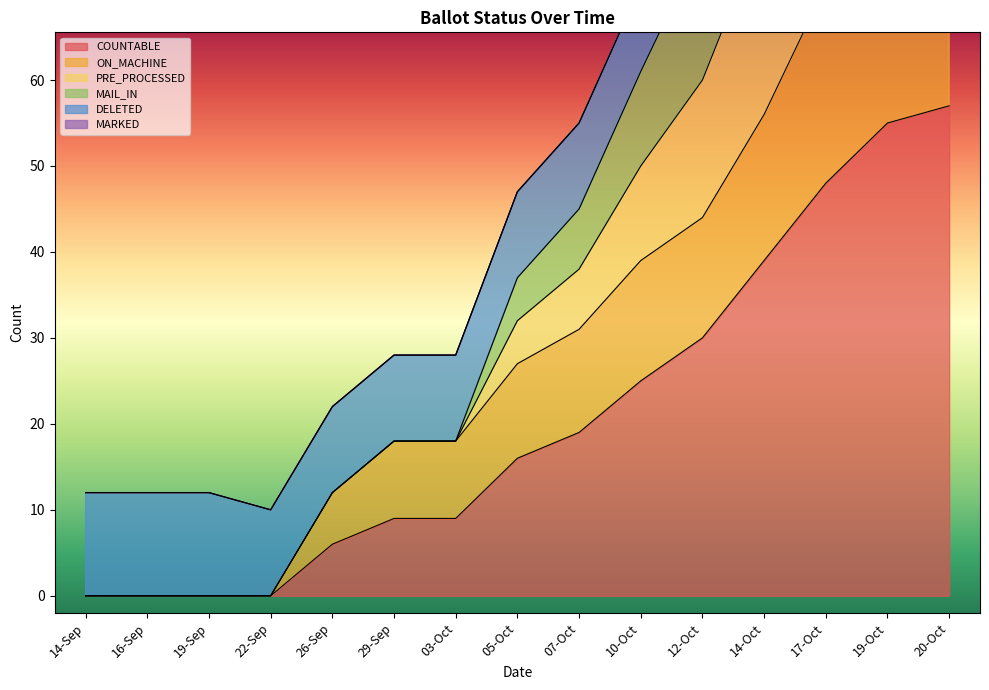

Rank the series at 19-Oct from lowest to highest value.

COUNTABLE, ON_MACHINE, PRE_PROCESSED, MAIL_IN